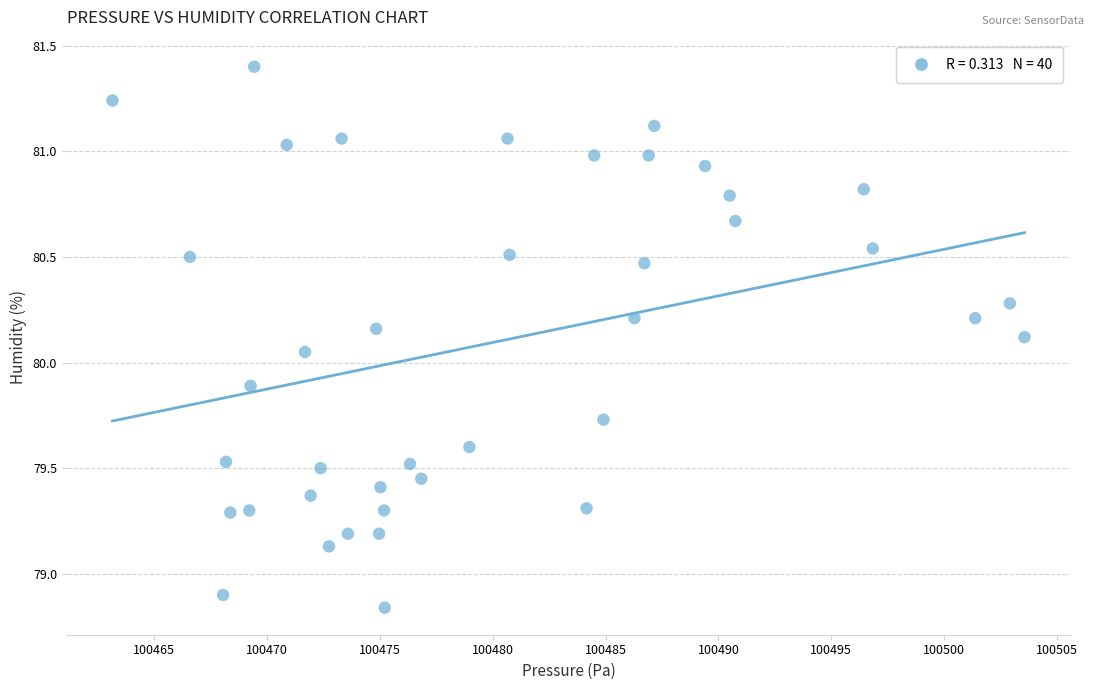

What is the range of X values (max minus min)?

40.4